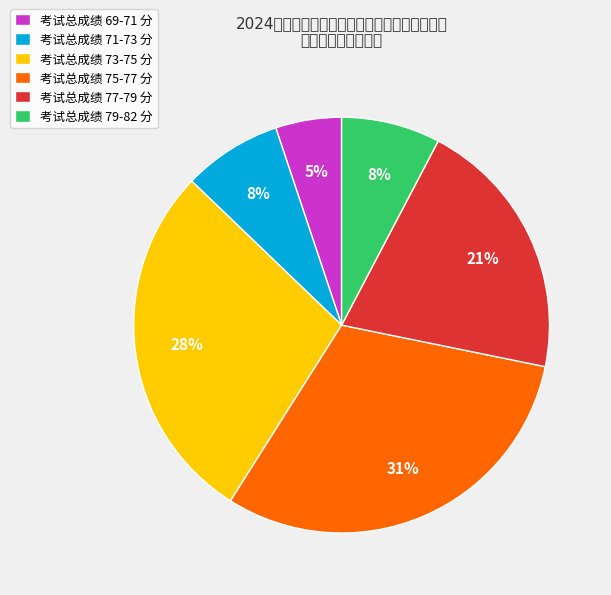

To the nearest percent, what is the average slice percentage?

17%